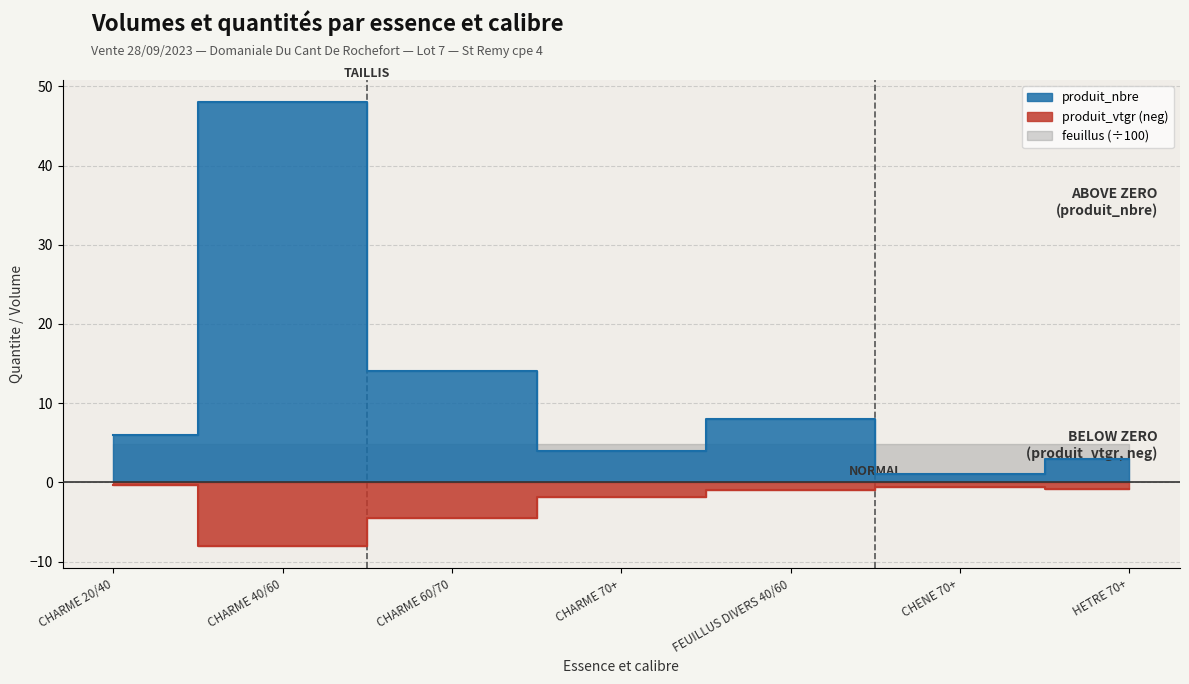

The produit_vtgr series shows -0.9 at HETRE 70+. True or false?

True